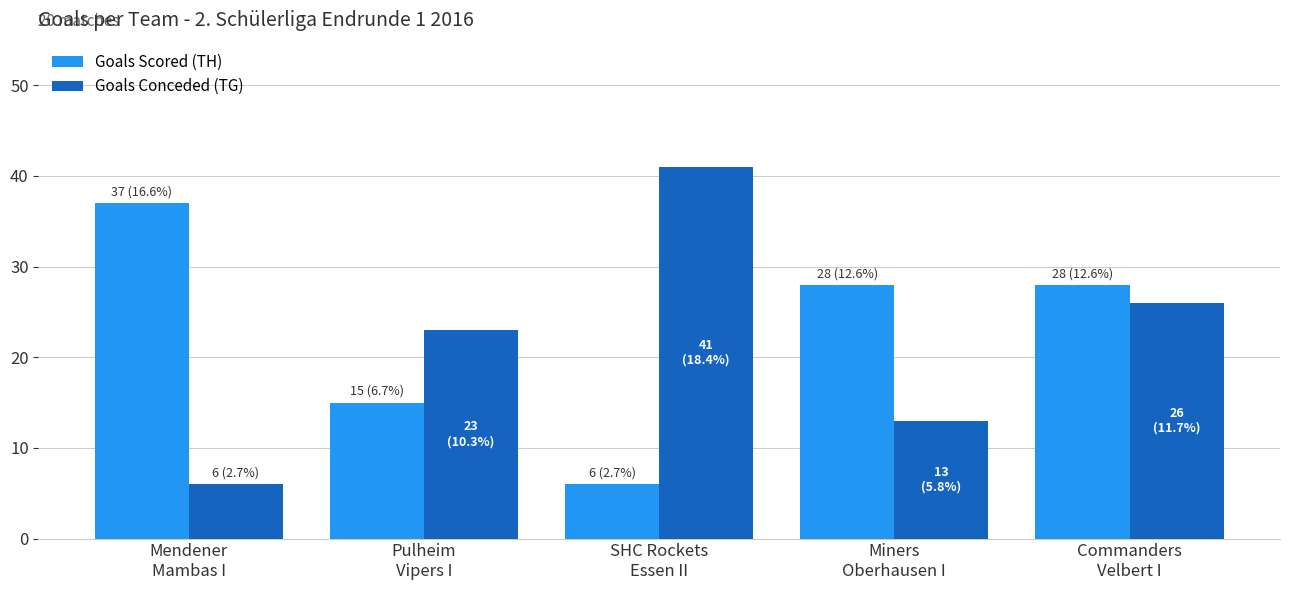

List the labels in order of Goals Conceded (TG) value, smallest first.

Mendener
Mambas I, Miners
Oberhausen I, Pulheim
Vipers I, Commanders
Velbert I, SHC Rockets
Essen II